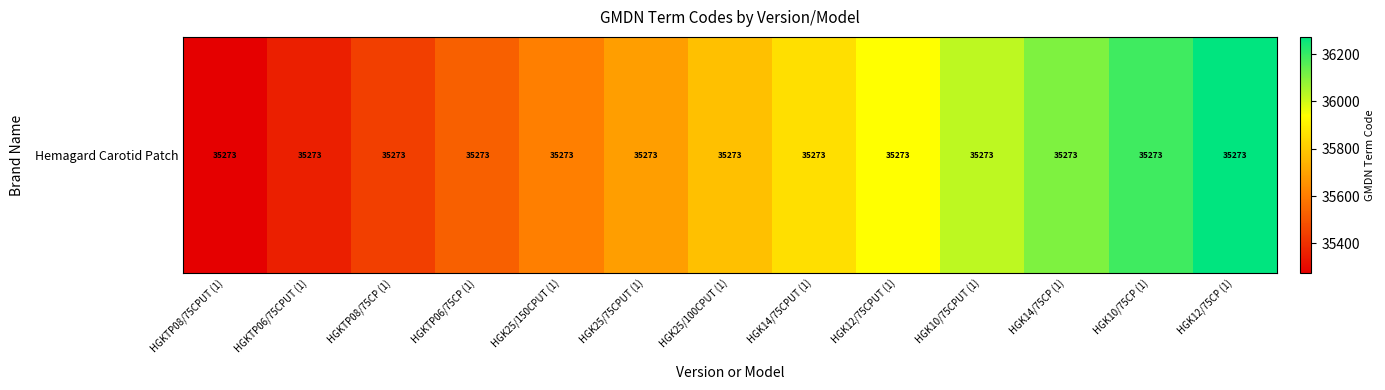

Rank the categories by value from lowest to highest.

HGKTP08/75CPUT (1), HGKTP06/75CPUT (1), HGKTP08/75CP (1), HGKTP06/75CP (1), HGK25/150CPUT (1), HGK25/75CPUT (1), HGK25/100CPUT (1), HGK14/75CPUT (1), HGK12/75CPUT (1), HGK10/75CPUT (1), HGK14/75CP (1), HGK10/75CP (1), HGK12/75CP (1)